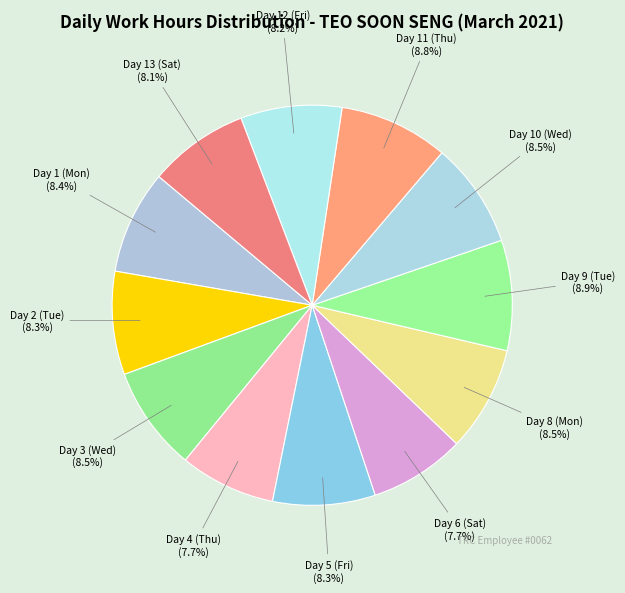

Does Day 1 (Mon) account for over 50% of the chart?

No